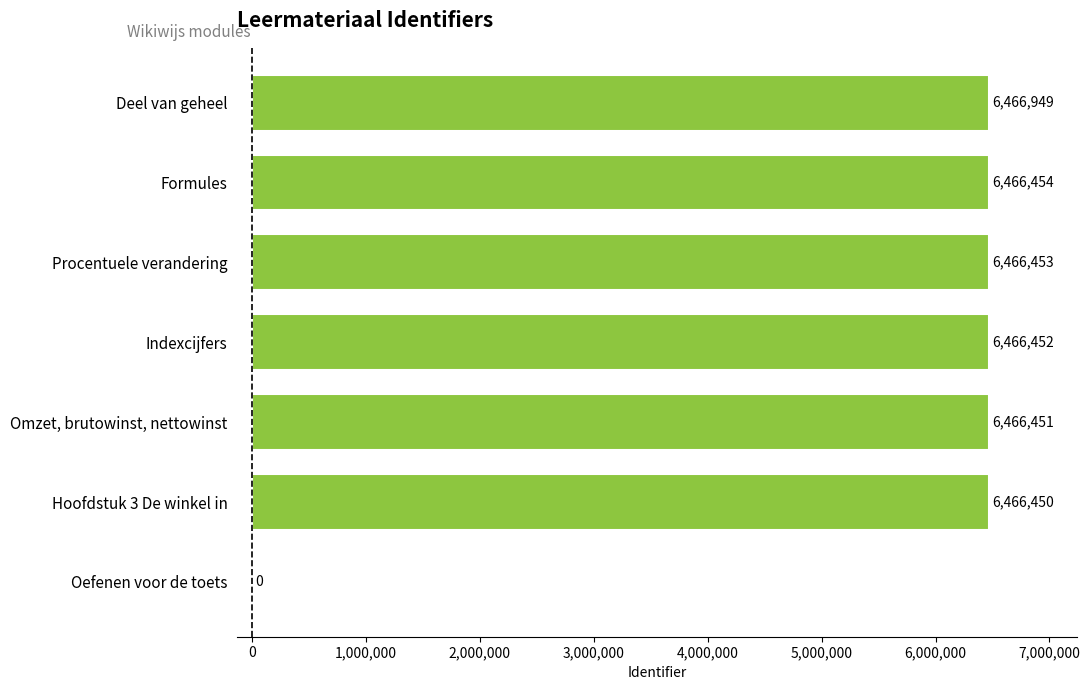

Between Procentuele verandering and Omzet, brutowinst, nettowinst, which is larger?

Procentuele verandering